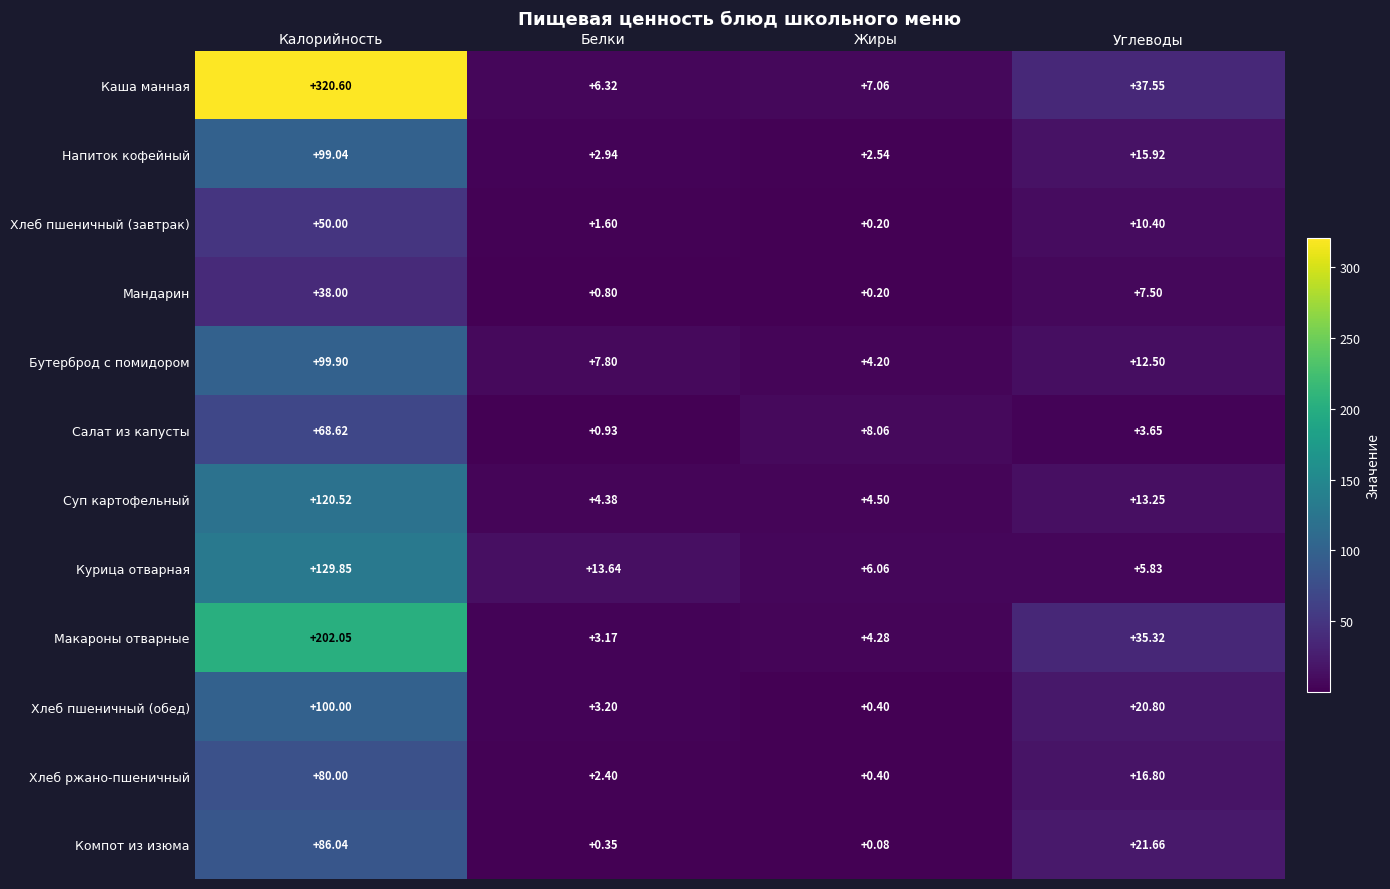

At which category is the sum across all series the highest?

Калорийность